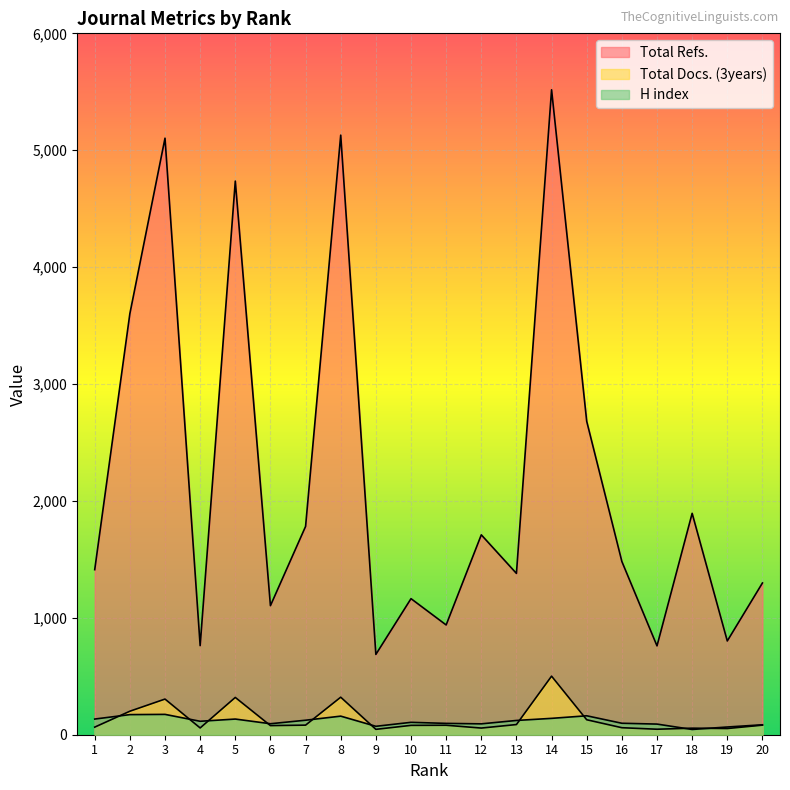

What is the difference between the maximum and minimum values in the Total Docs. (3years) series?

455